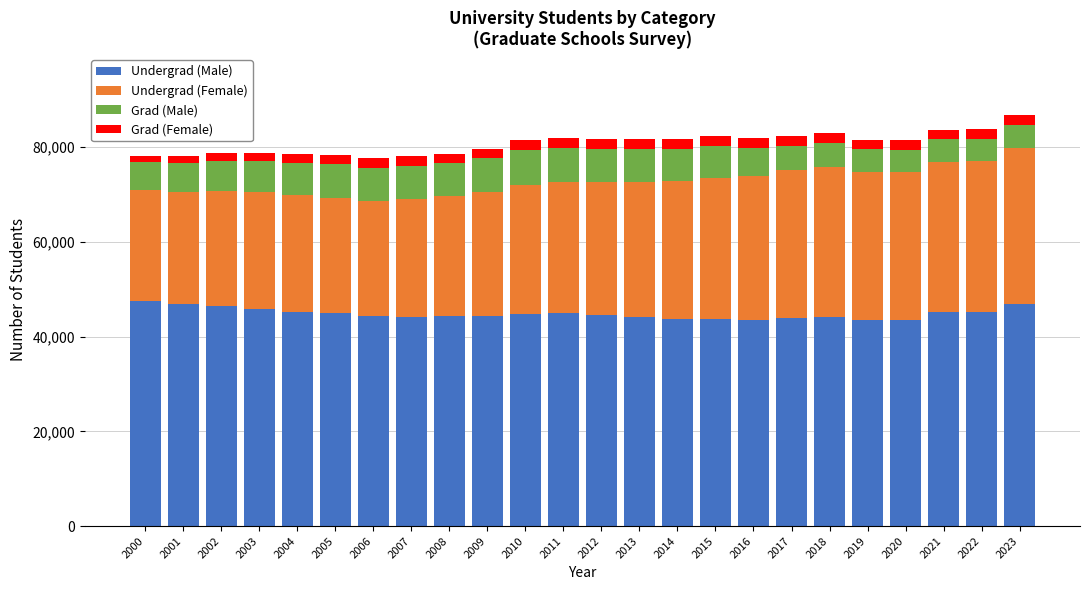

The value of Undergrad (Male) at 2007 is 68543. True or false?

False